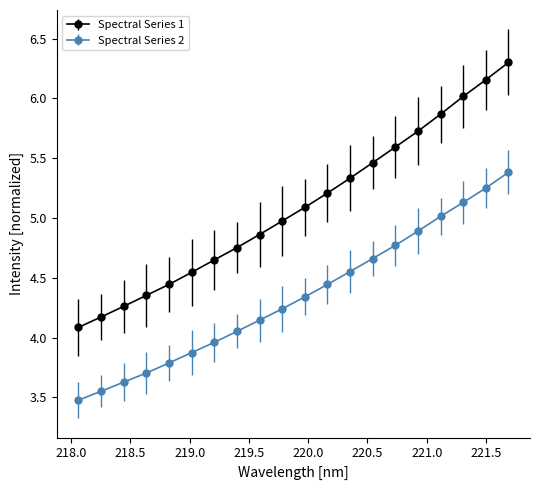

At how many categories does at least one series exceed 4?

20